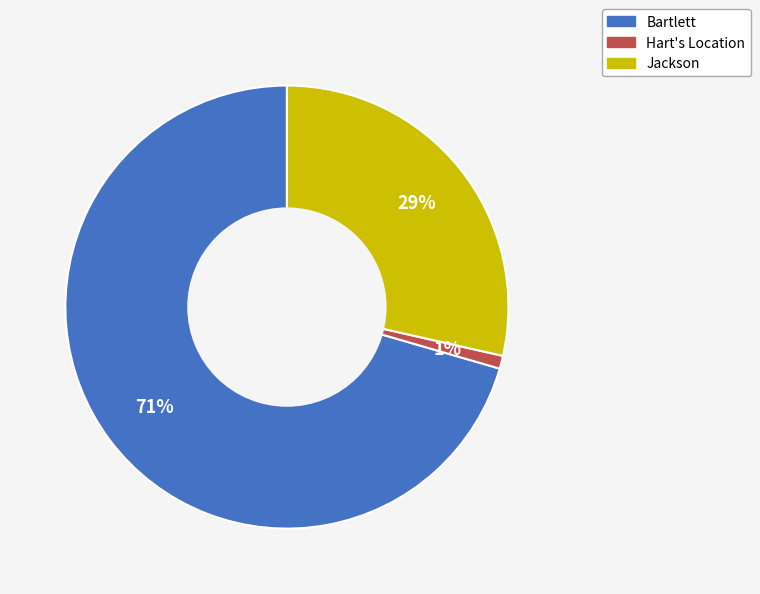

What percentage is the Jackson slice, to the nearest percent?

29%